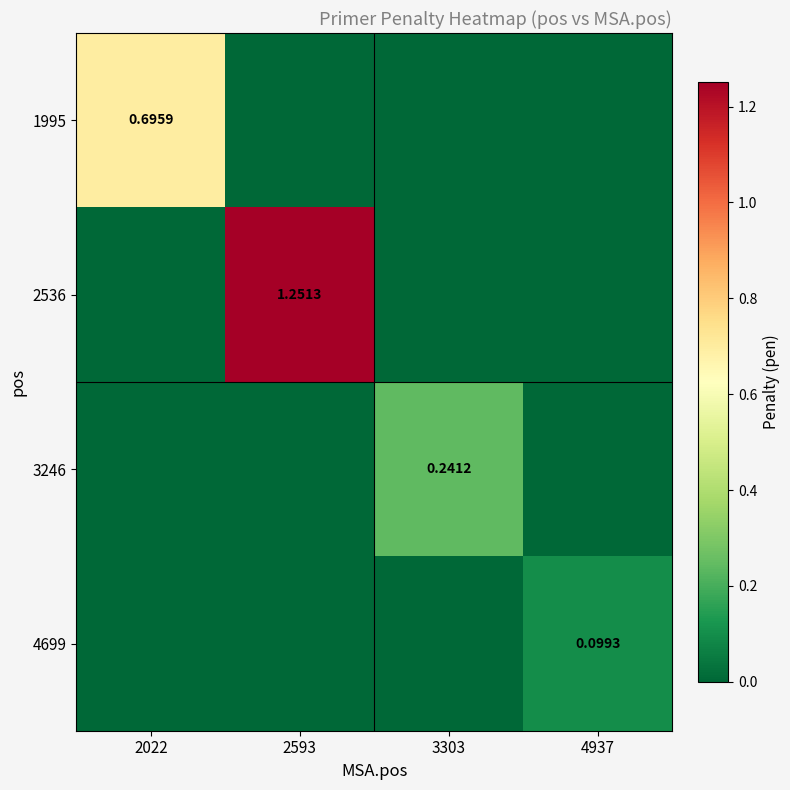

Which category has the lowest value across all series?

2593